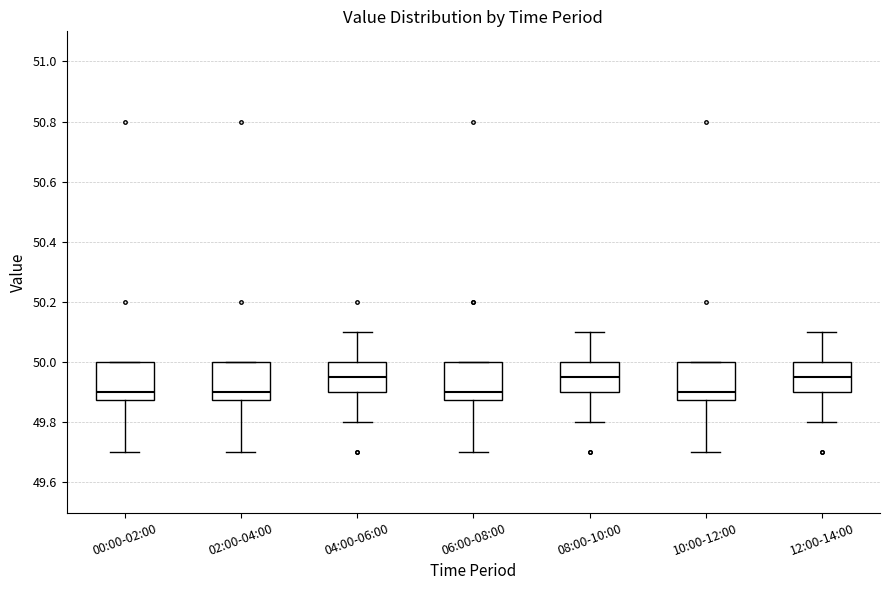

Reading left to right, read every box against the y-axis: the position of its median line, the range the box covers, and the ends of its whiskers. The values are not printed on the chart, so give them approximately, as read against the axis.

00:00-02:00: median 49.90, box 49.88 to 50.00, whiskers 49.70 to 50.00
02:00-04:00: median 49.90, box 49.88 to 50.00, whiskers 49.70 to 50.00
04:00-06:00: median 49.96, box 49.90 to 50.00, whiskers 49.80 to 50.10
06:00-08:00: median 49.90, box 49.88 to 50.00, whiskers 49.70 to 50.00
08:00-10:00: median 49.96, box 49.90 to 50.00, whiskers 49.80 to 50.10
10:00-12:00: median 49.90, box 49.88 to 50.00, whiskers 49.70 to 50.00
12:00-14:00: median 49.96, box 49.90 to 50.00, whiskers 49.80 to 50.10